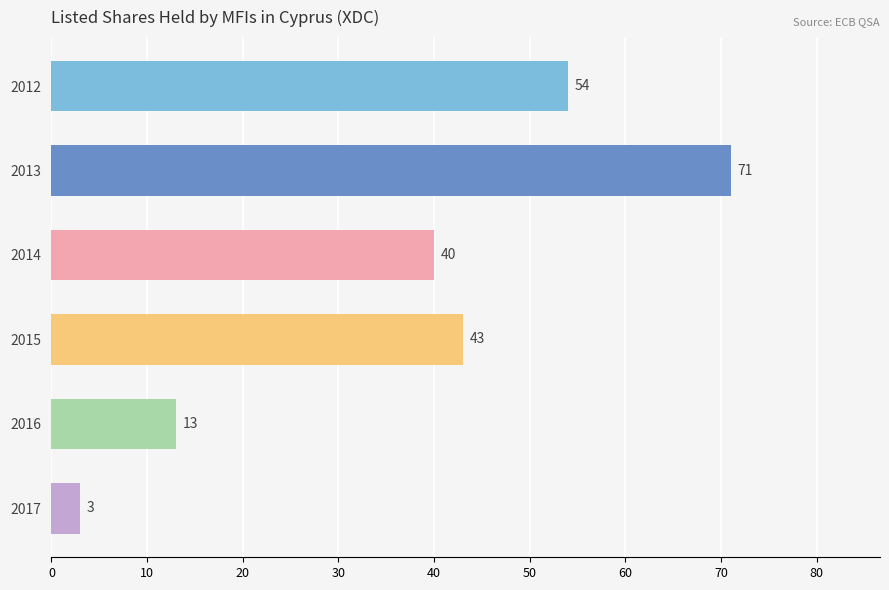

What is the change in value from 2012 to 2015?

-11